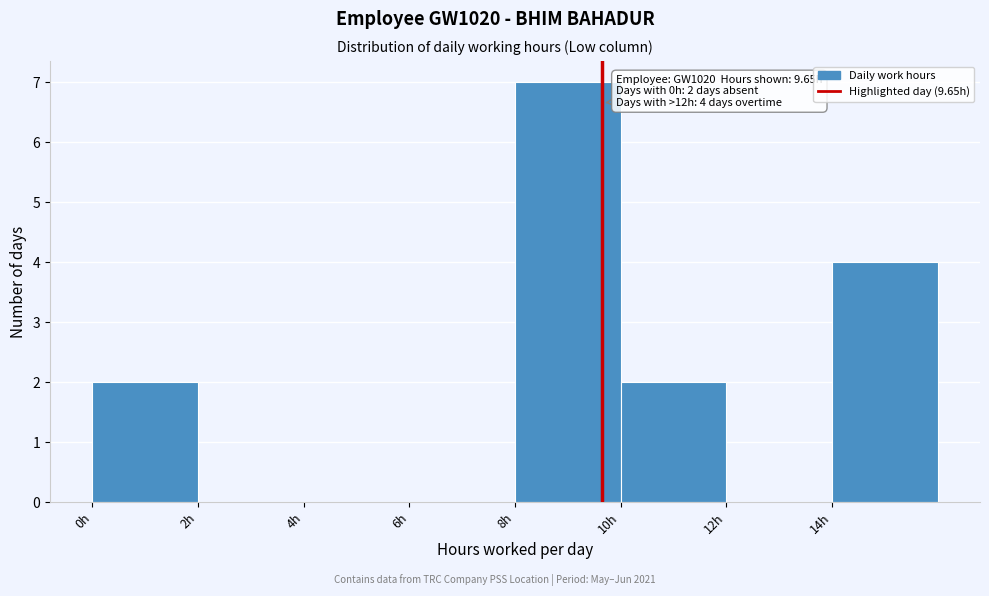

Over which range of the x-axis is the bar tallest?

8 to 10